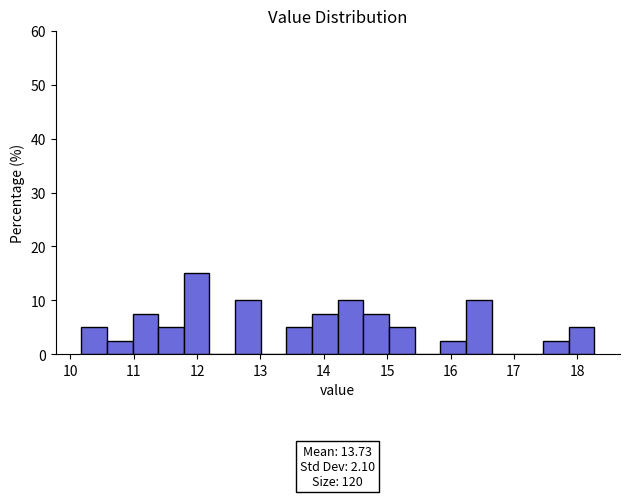

Over which range of the x-axis is the bar tallest?

11.8 to 12.2